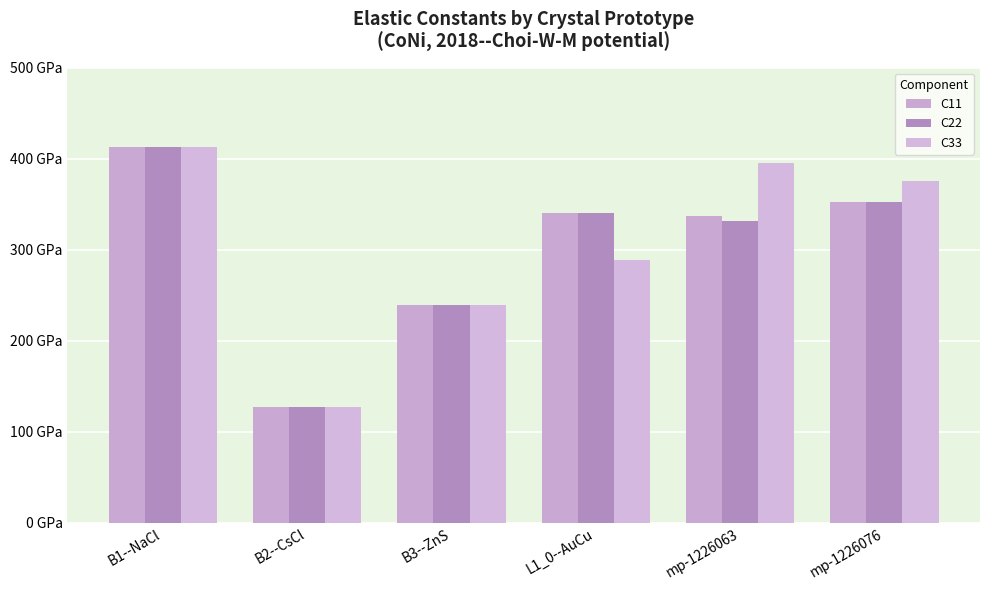

What is the difference between the second highest and second lowest values in the C33 series?

155.7